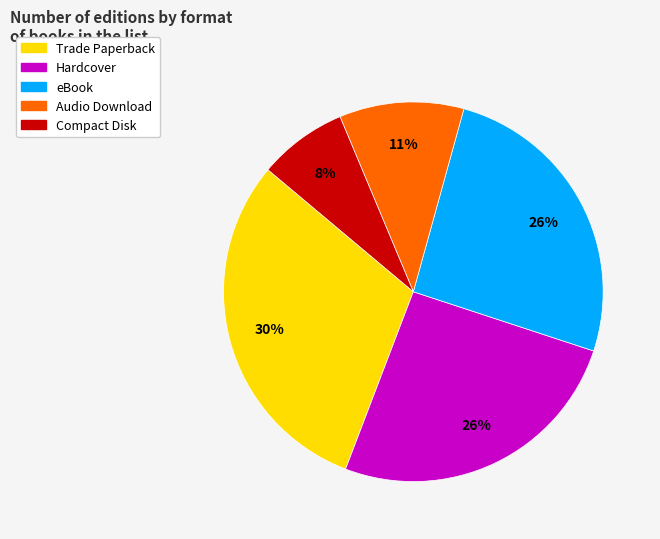

Approximately how many times larger is the value at Audio Download compared to Hardcover?

0.4